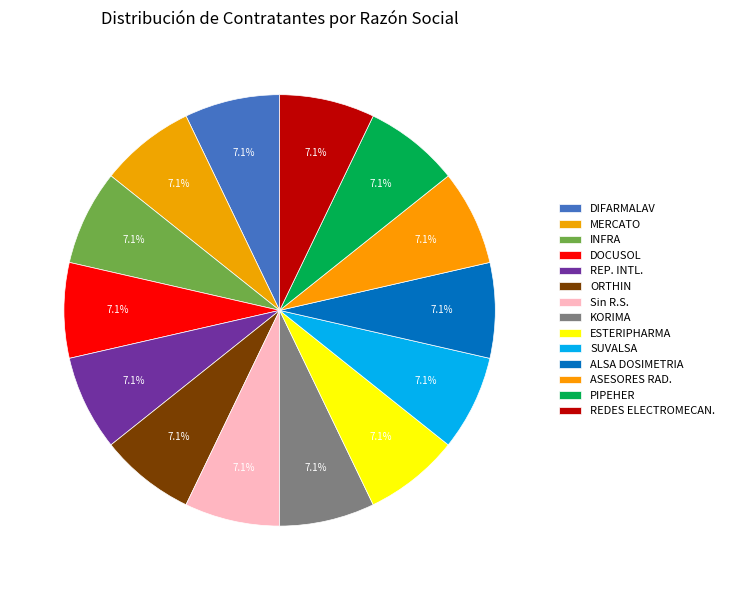

Is there a majority slice in this chart?

No